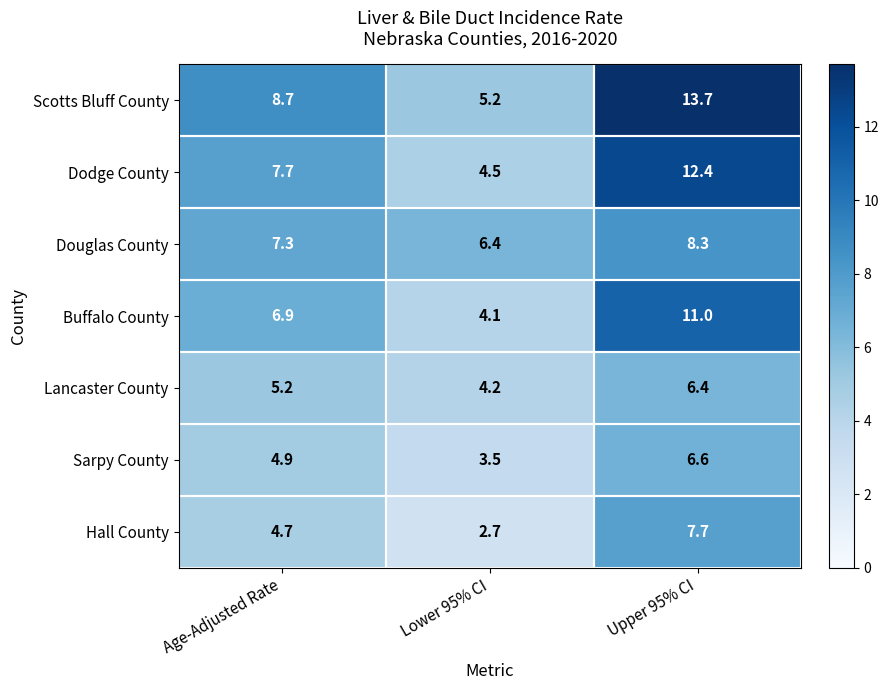

At which category does the chart reach its minimum across all series?

Lower 95% CI